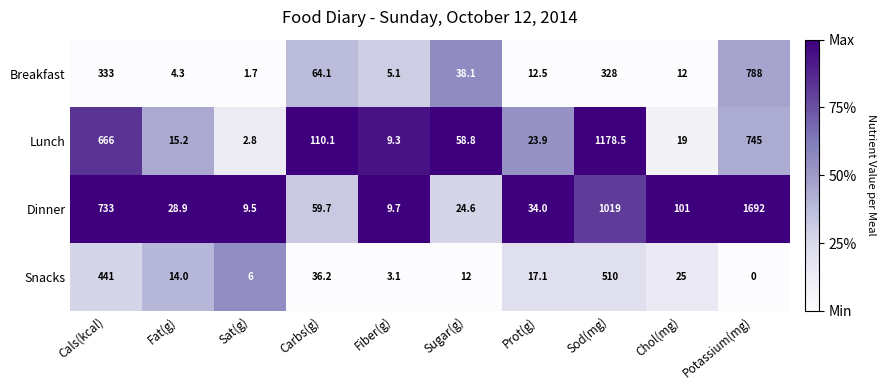

Count the number of categories in the chart.

10